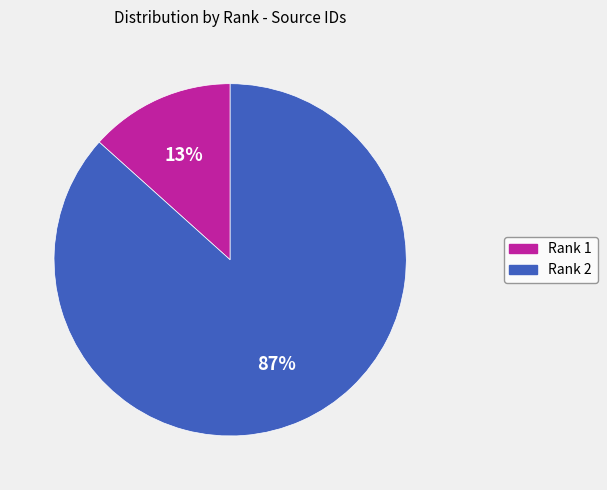

To the nearest percent, what portion does Rank 2 represent?

87%